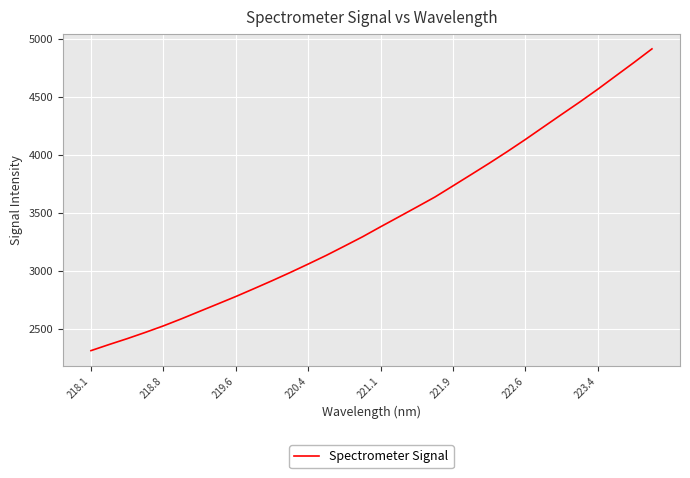

What is the smallest value displayed?

2314.6